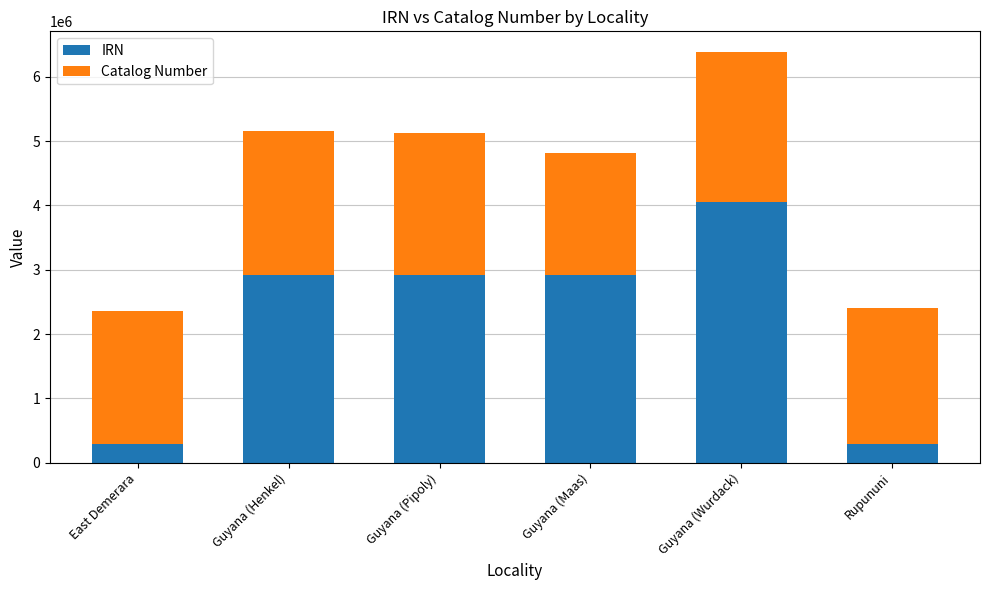

True or false: IRN has a value of 2616516 at Guyana (Wurdack).

False